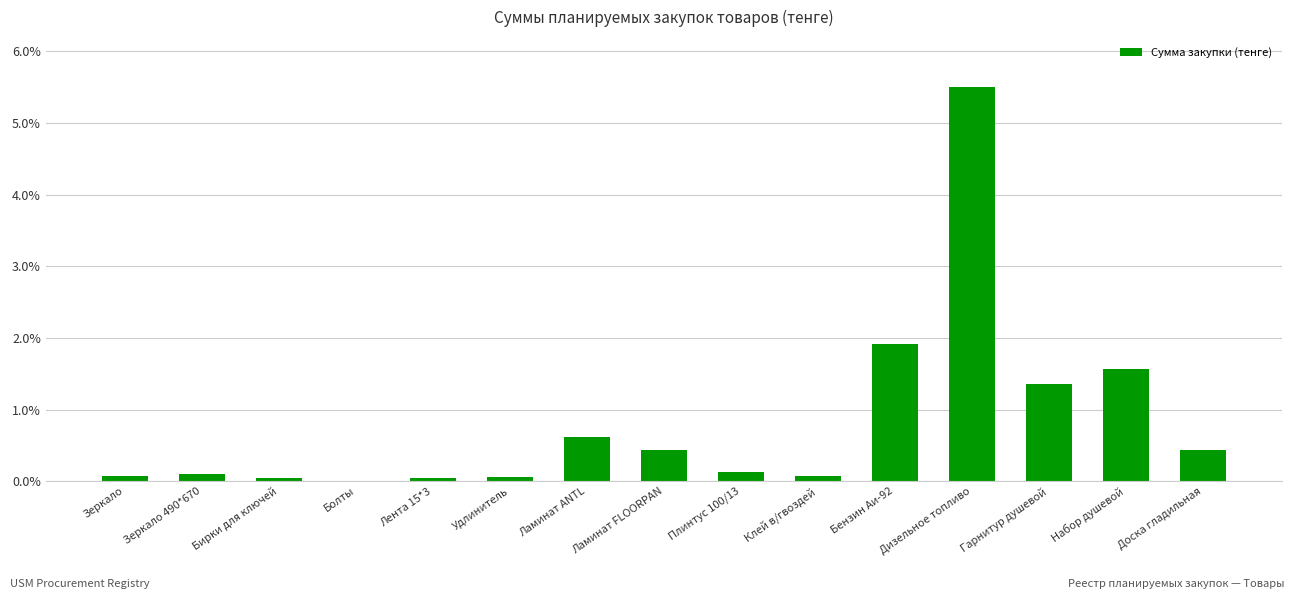

At which label is the value closest to 2?

Бензин Аи-92